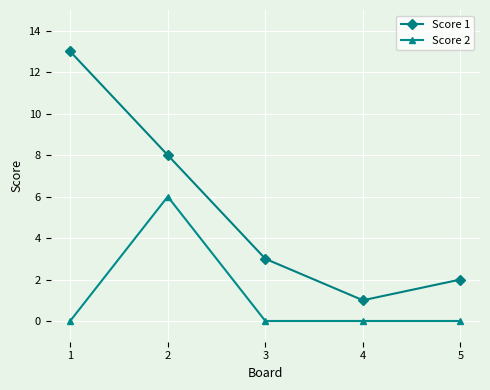

Reading right to left, what are all the values shown in this chart?

Score 1: 5=2	4=1	3=3	2=8	1=13
Score 2: 5=0	4=0	3=0	2=6	1=0